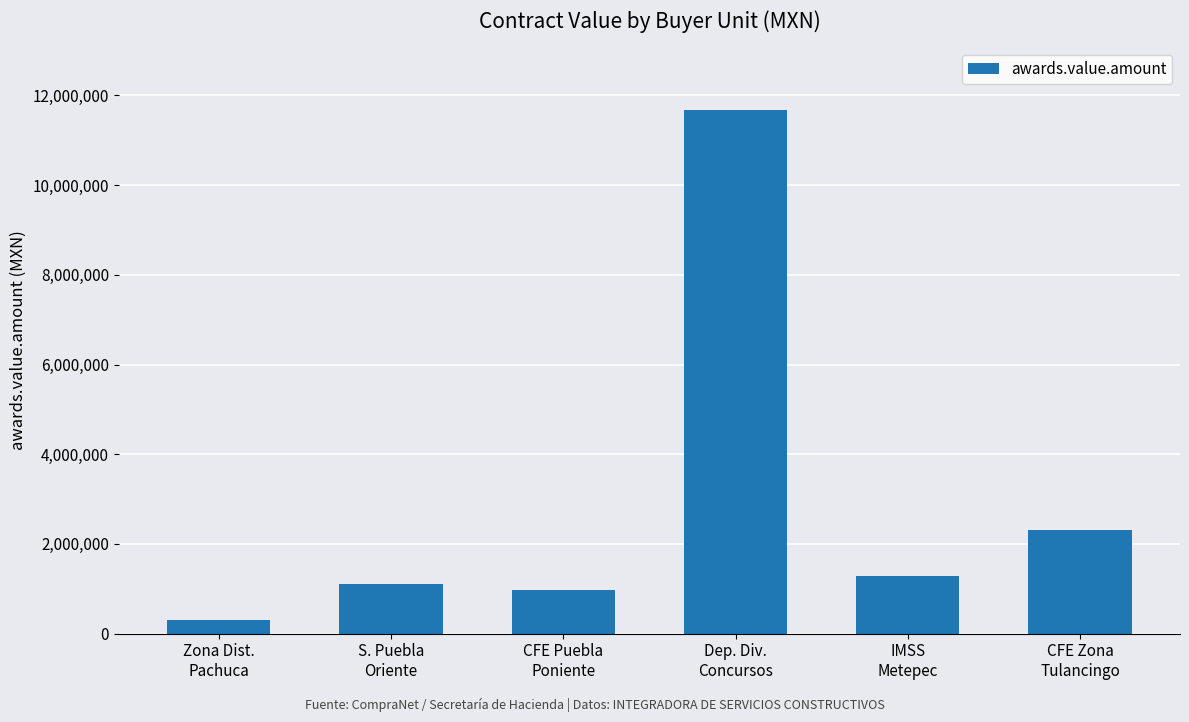

What is the maximum value shown in the chart?

11675232.2